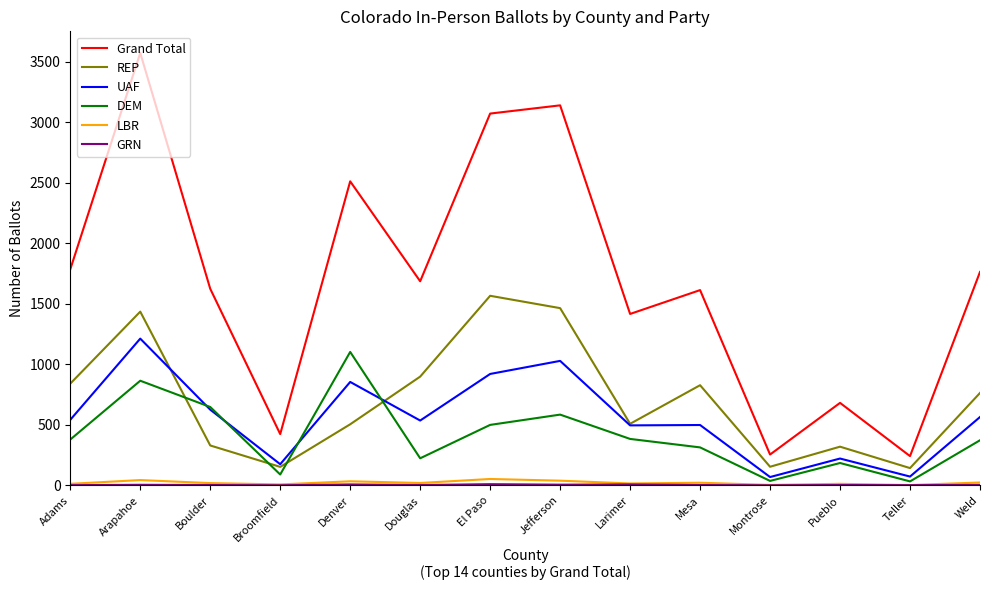

What is the maximum value shown in the chart?

3573